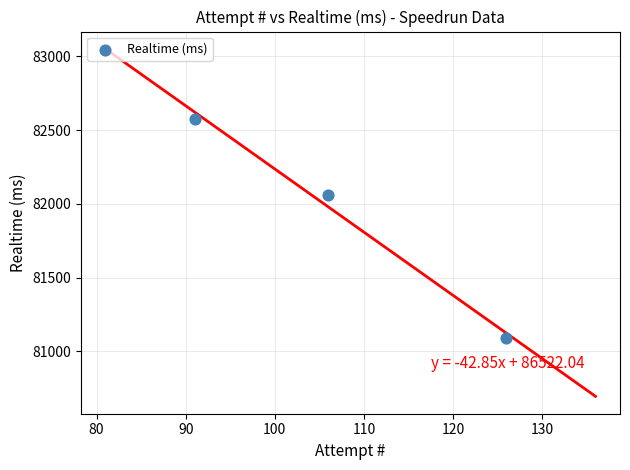

What is the range of X values (max minus min)?

35